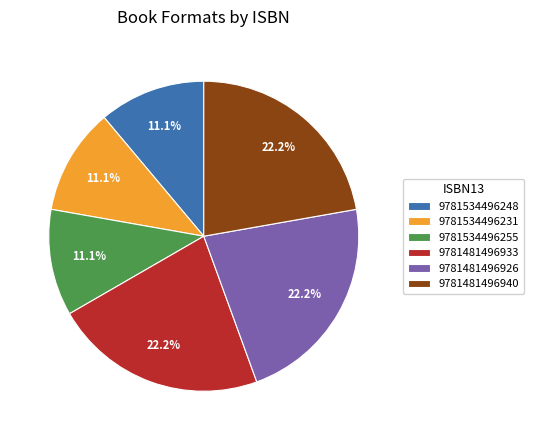

Count the number of slices in the pie.

6